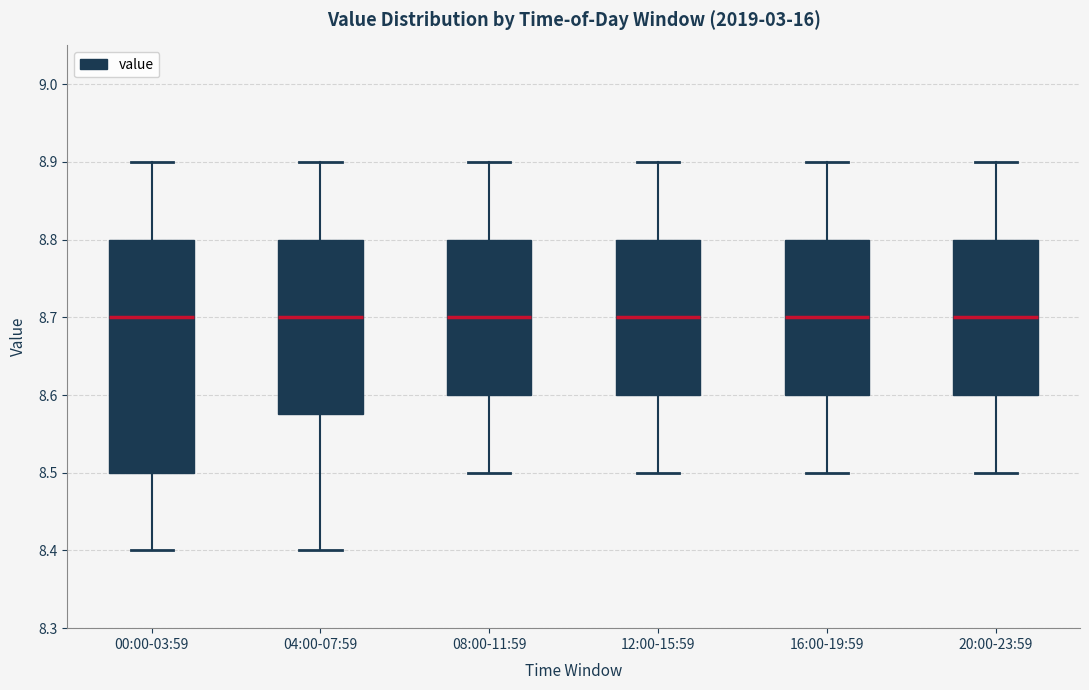

Reading left to right, read every box against the y-axis: the position of its median line, the range the box covers, and the ends of its whiskers. The values are not printed on the chart, so give them approximately, as read against the axis.

00:00-03:59: median 8.70, box 8.50 to 8.80, whiskers 8.40 to 8.90
04:00-07:59: median 8.70, box 8.58 to 8.80, whiskers 8.40 to 8.90
08:00-11:59: median 8.70, box 8.60 to 8.80, whiskers 8.50 to 8.90
12:00-15:59: median 8.70, box 8.60 to 8.80, whiskers 8.50 to 8.90
16:00-19:59: median 8.70, box 8.60 to 8.80, whiskers 8.50 to 8.90
20:00-23:59: median 8.70, box 8.60 to 8.80, whiskers 8.50 to 8.90